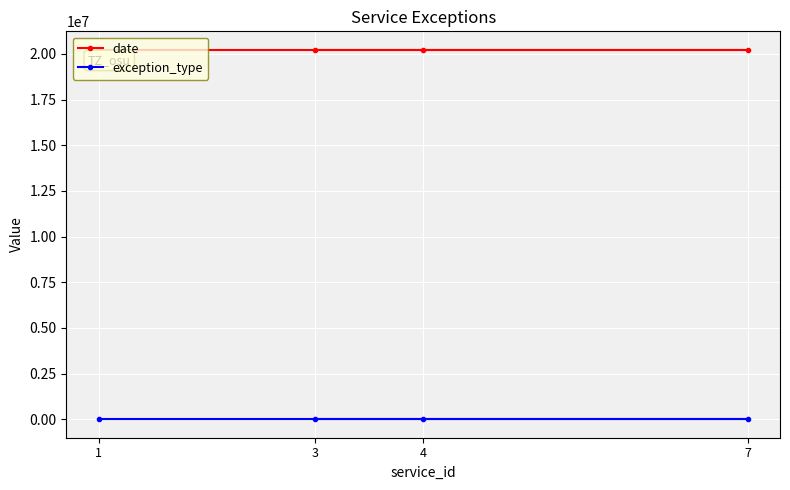

At 7, list the series in order from smallest to largest.

exception_type, date